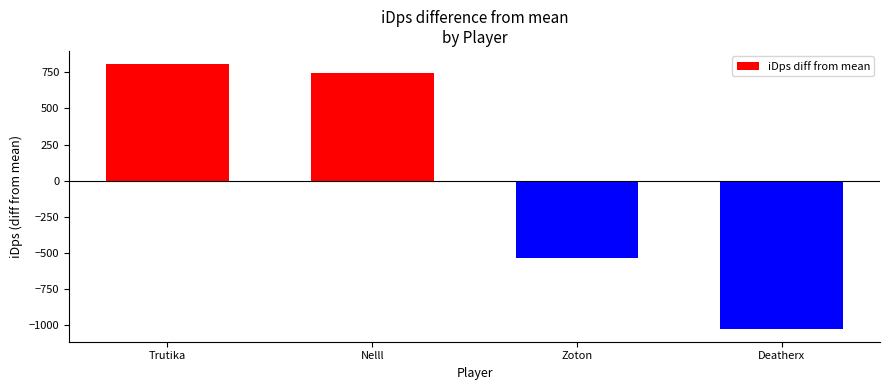

Rank the categories by value from lowest to highest.

Deatherx, Zoton, Nelll, Trutika